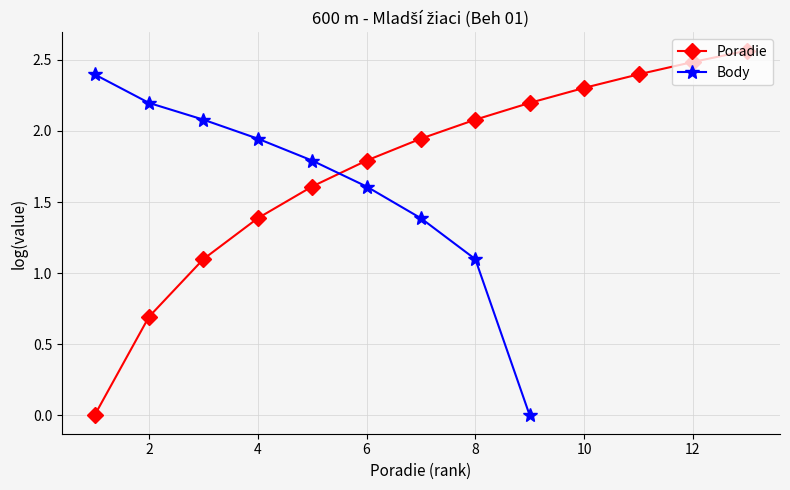

Which series has the widest spread of values?

Poradie